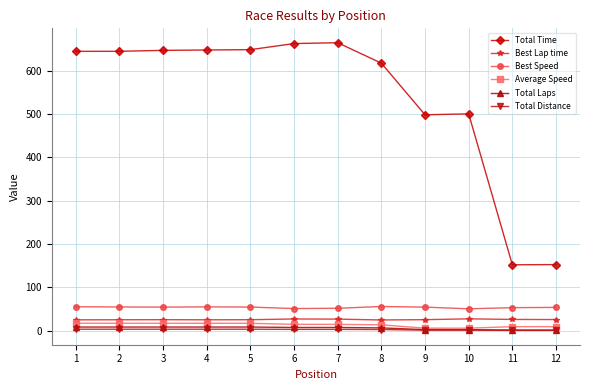

How many data points does each series have?

12